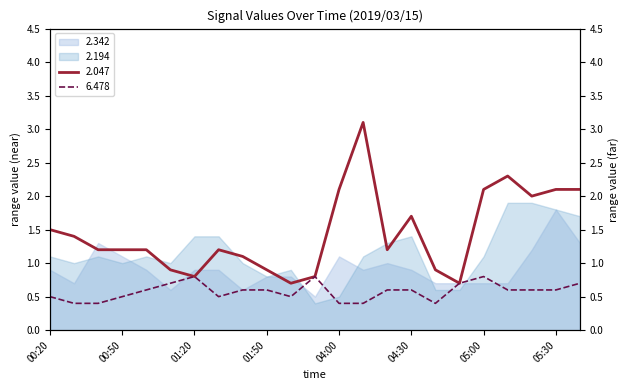

How many interior local peaks does the 2.047 series have?

4